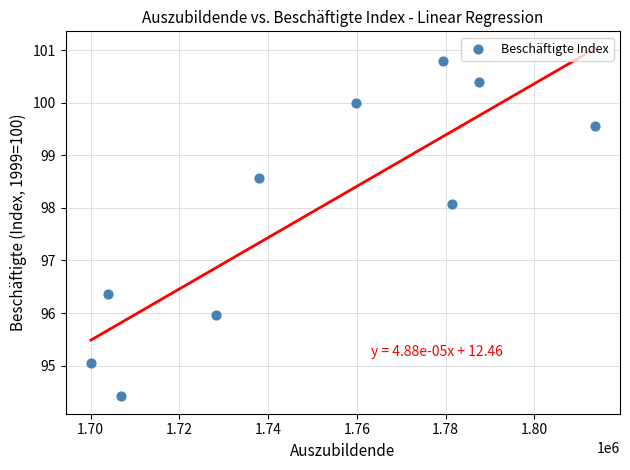

What is the range of X values (max minus min)?

113551.0